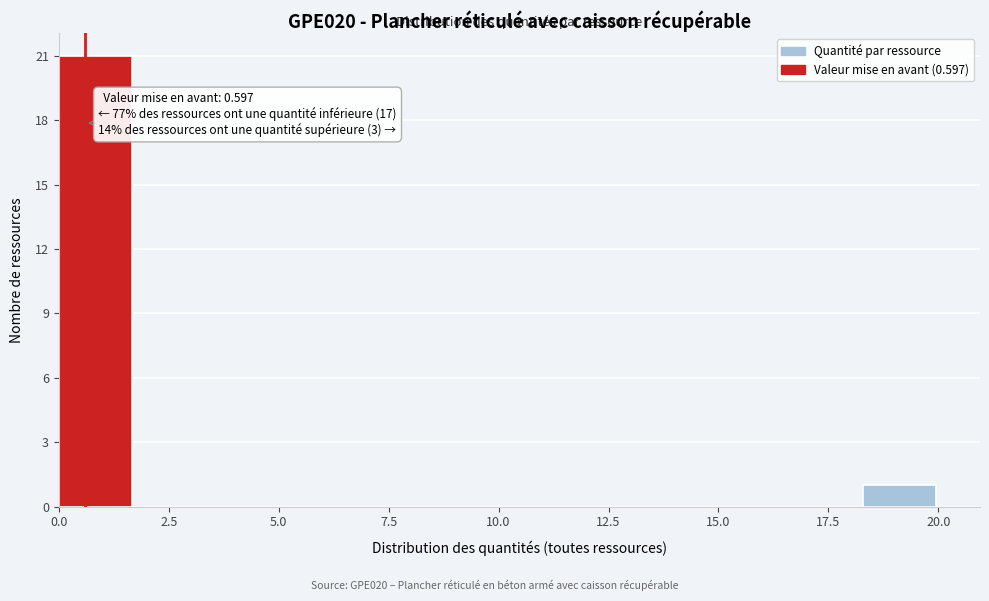

Read against the x-axis, roughly where is the centre of the tallest bar?

1.0